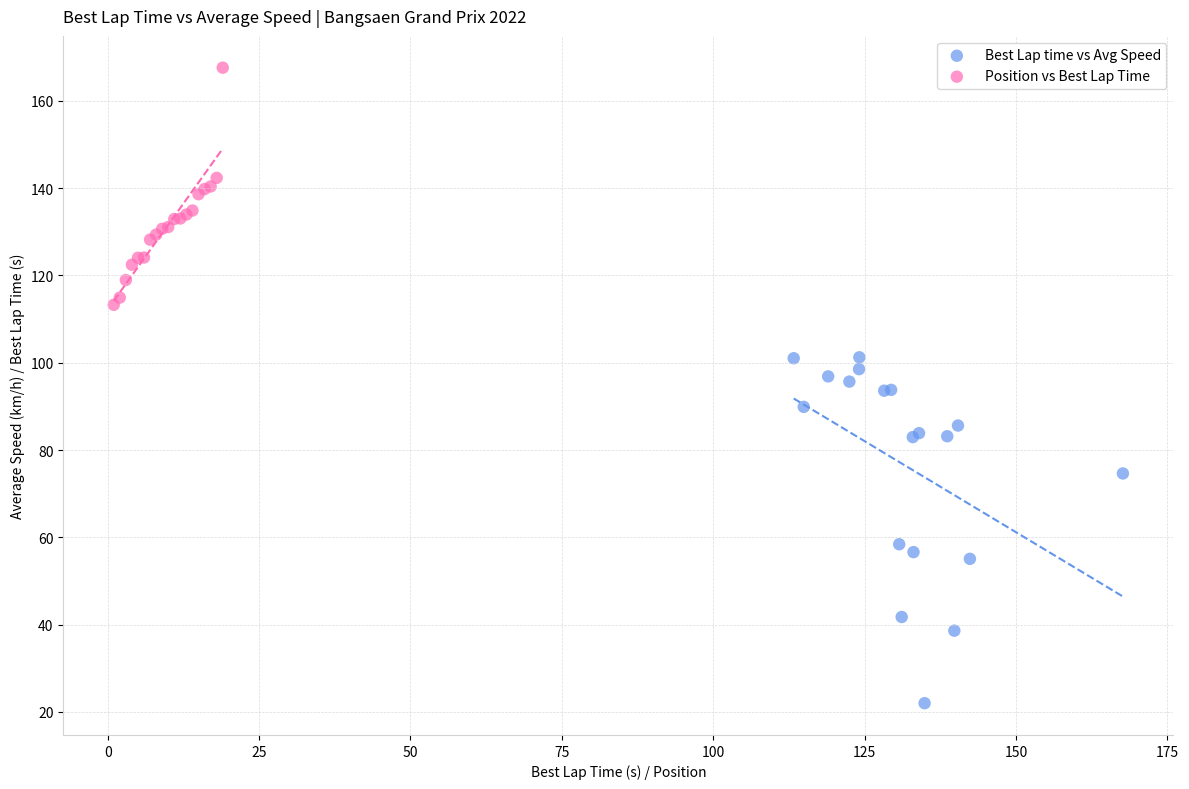

Which series contains the lowest Y value?

Best Lap time vs Avg Speed